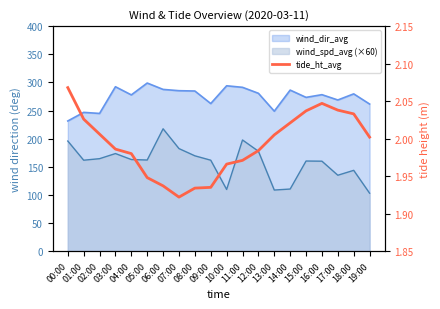

What is the label of the 8th point from the right?

12:00